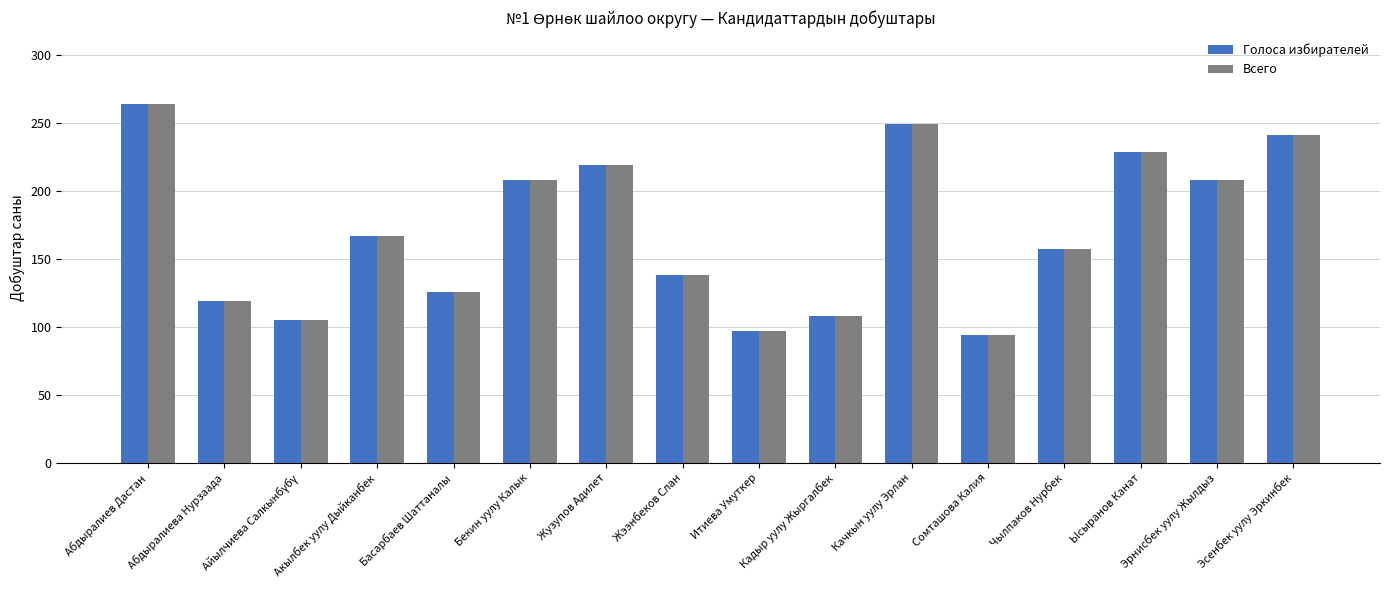

Count the number of categories in the chart.

16